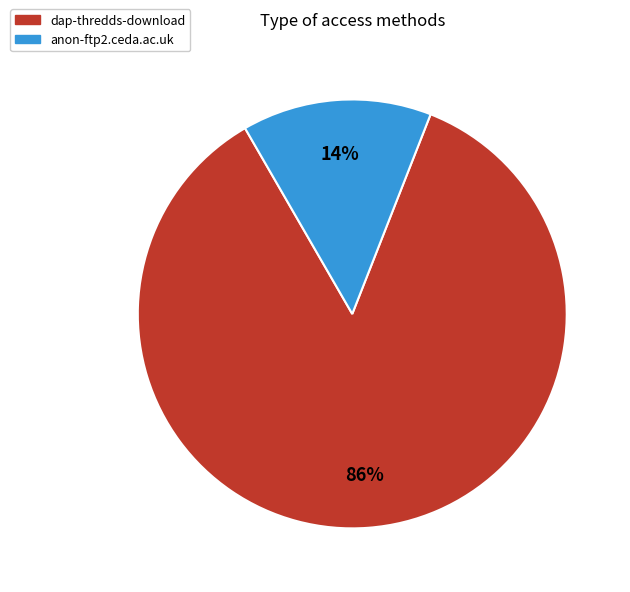

Is it true that dap-thredds-download is 99% of the pie?

False